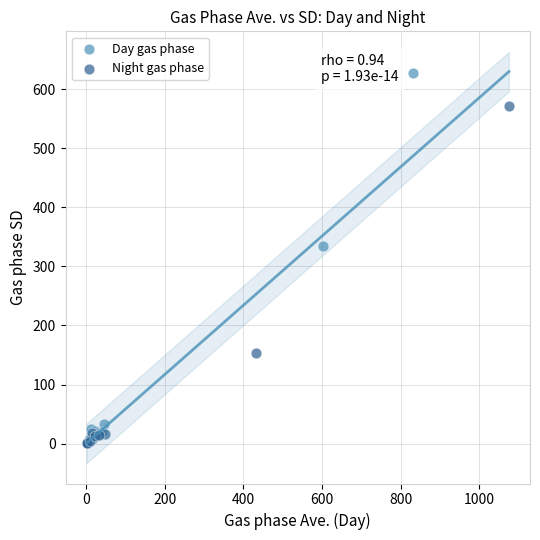

Which series reaches the maximum Y coordinate?

Day gas phase